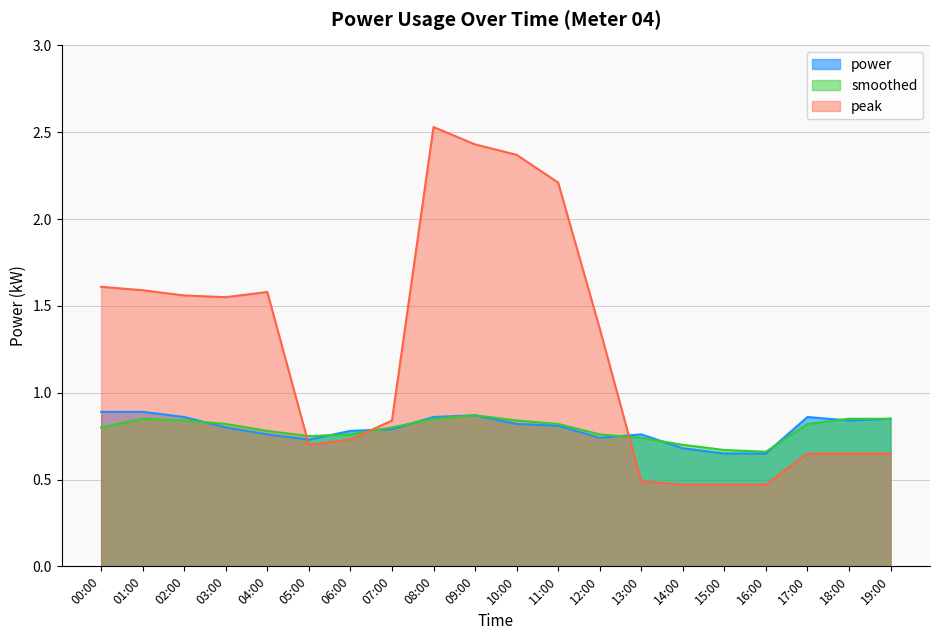

At which category does the chart reach its peak across all series?

08:00